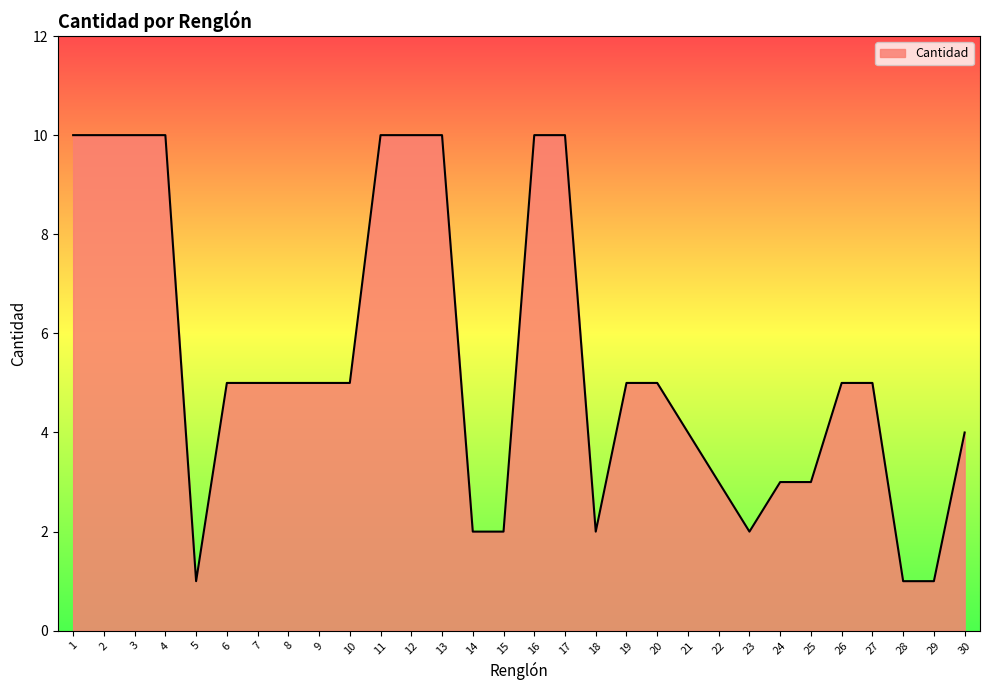

Reading left to right, list all the values displayed in this chart.

1=10	2=10	3=10	4=10	5=1	6=5	7=5	8=5	9=5	10=5	11=10	12=10	13=10	14=2	15=2	16=10	17=10	18=2	19=5	20=5	21=4	22=3	23=2	24=3	25=3	26=5	27=5	28=1	29=1	30=4